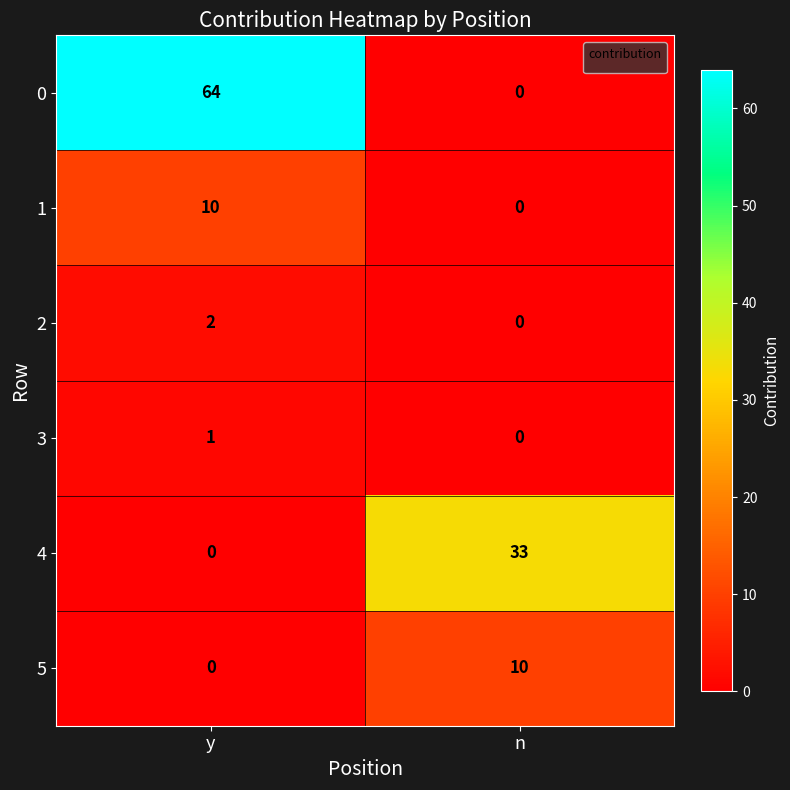

What is the total value across all series at n?

43